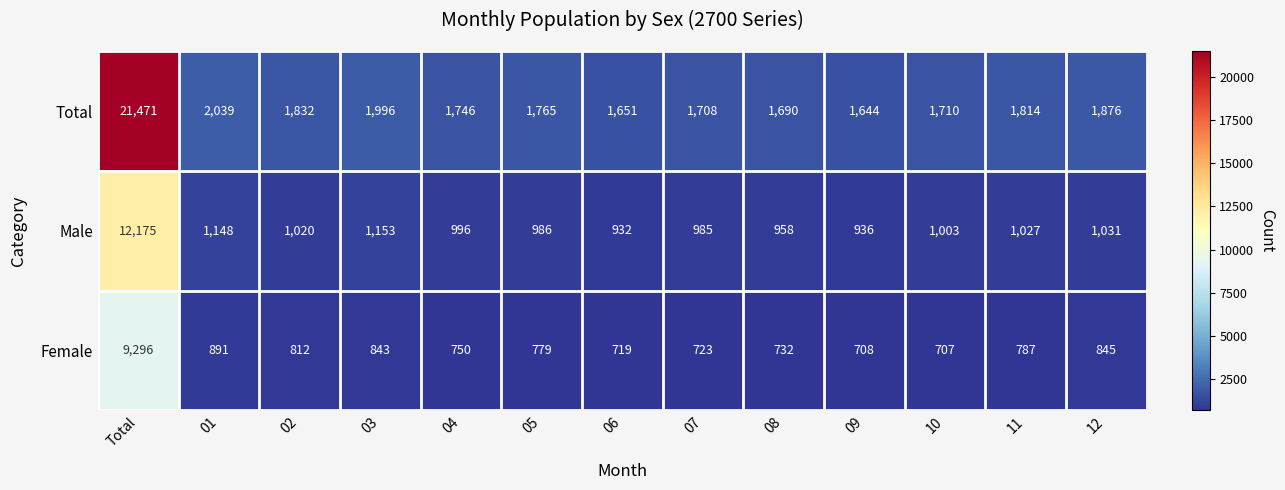

What is the minimum value shown in the chart?

707